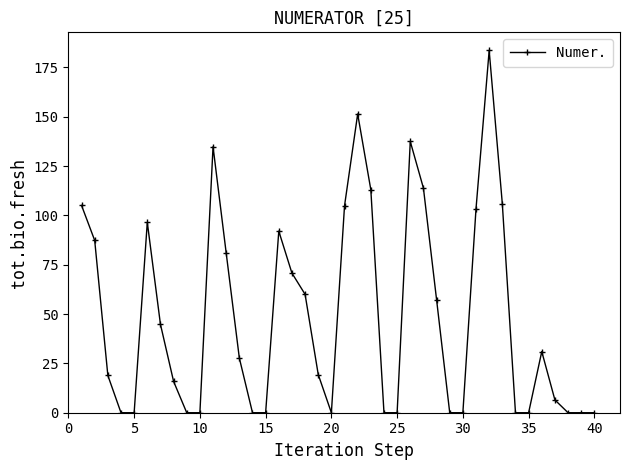

True or false: there are more than 1 points higher than both neighbors.

True